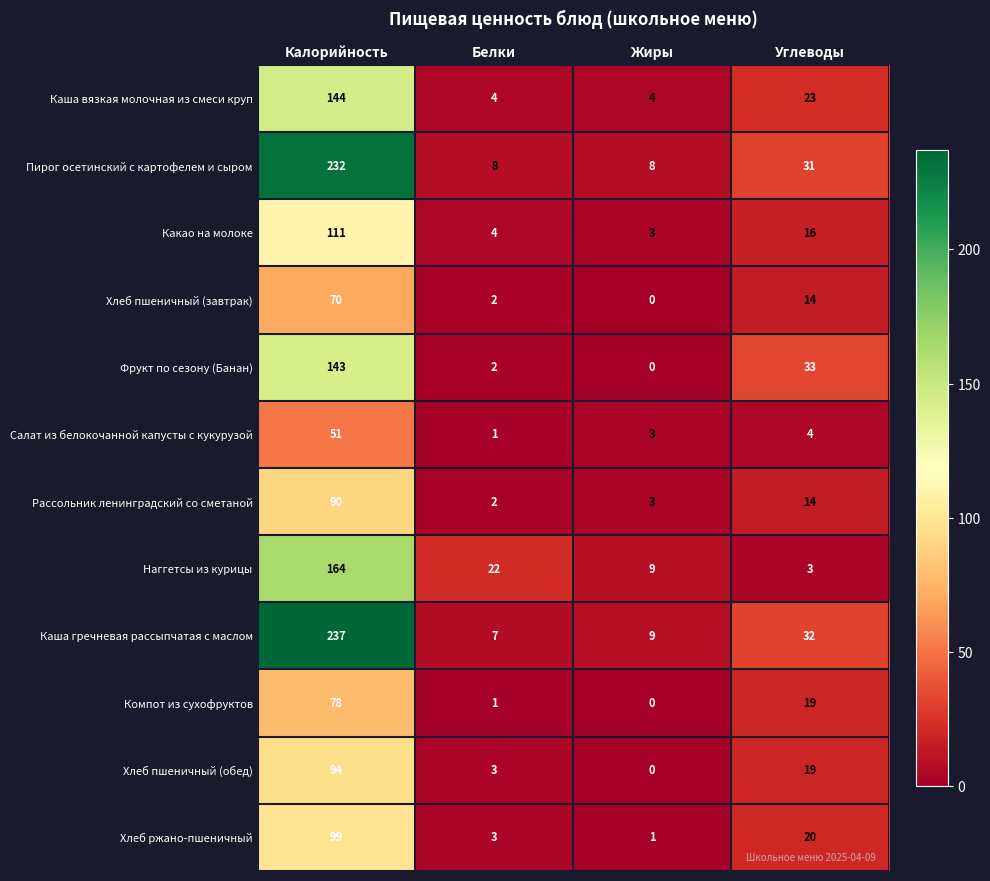

Rank the series by their maximum value, from lowest to highest.

Салат из белокочанной капусты с кукурузой, Хлеб пшеничный (завтрак), Компот из сухофруктов, Рассольник ленинградский со сметаной, Хлеб пшеничный (обед), Хлеб ржано-пшеничный, Какао на молоке, Фрукт по сезону (Банан), Каша вязкая молочная из смеси круп, Наггетсы из курицы, Пирог осетинский с картофелем и сыром, Каша гречневая рассыпчатая с маслом